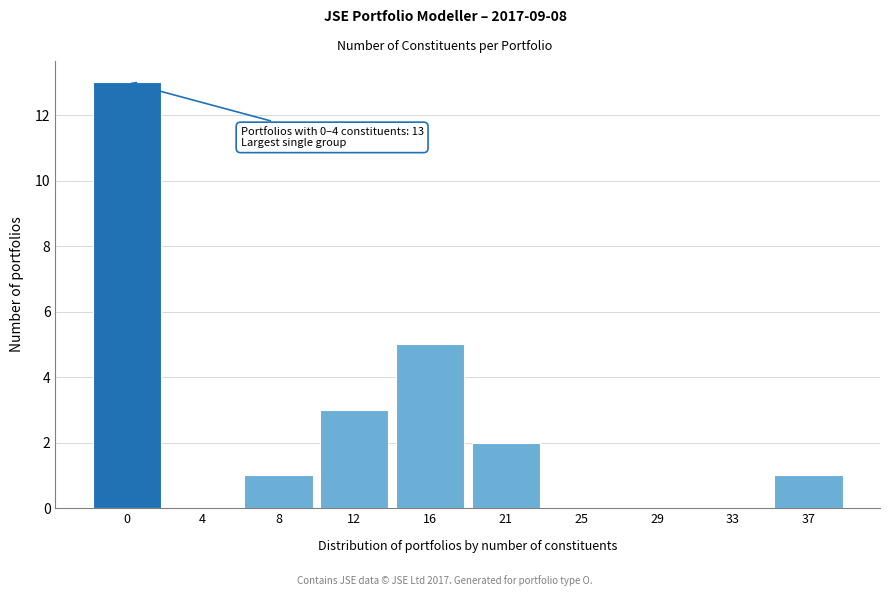

Reading left to right, what are all the values shown in this chart?

0=13	4=0	8=1	12=3	16=5	21=2	25=0	29=0	33=0	37=1